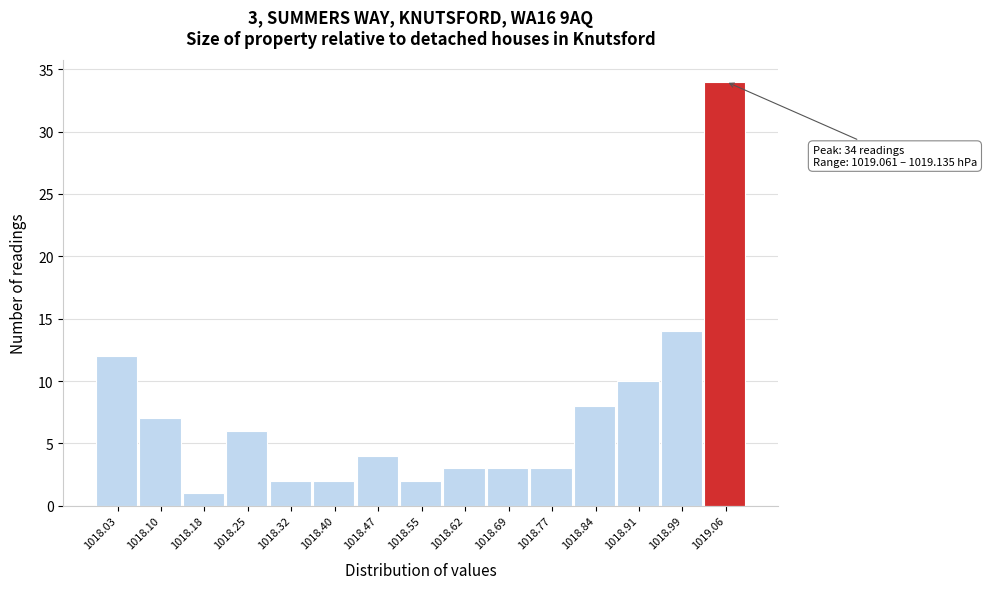

Reading left to right, transcribe all the data shown in this chart.

12	7	1	6	2	2	4	2	3	3	3	8	10	14	34